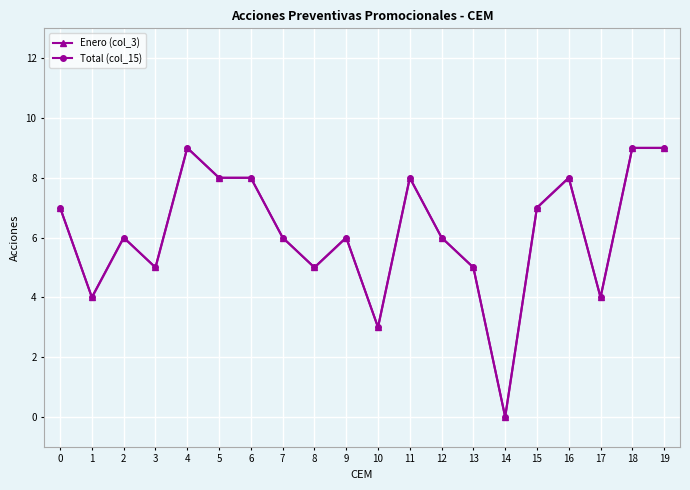

Between 12 and 18, which series saw the biggest shift?

Enero (col_3)